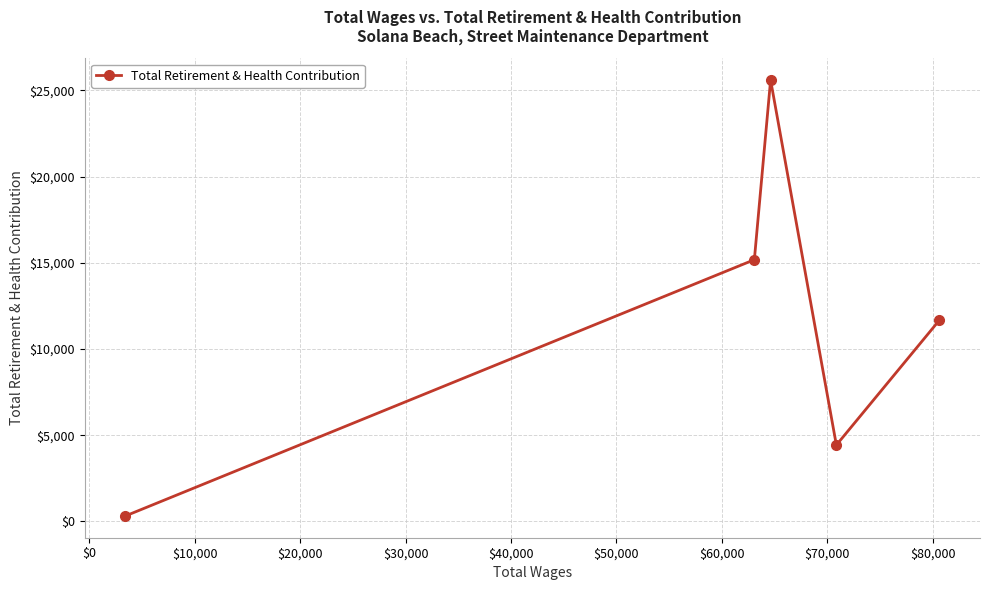

How many series are shown in this chart?

1